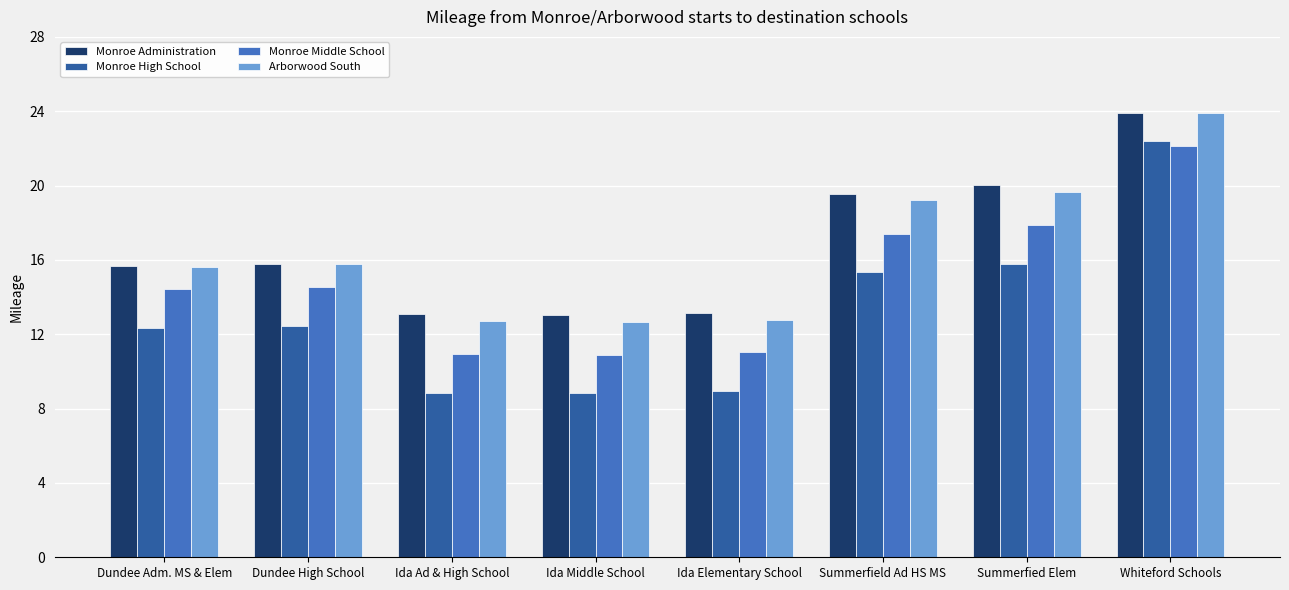

Which category has the highest value in the Arborwood South series?

Whiteford Schools